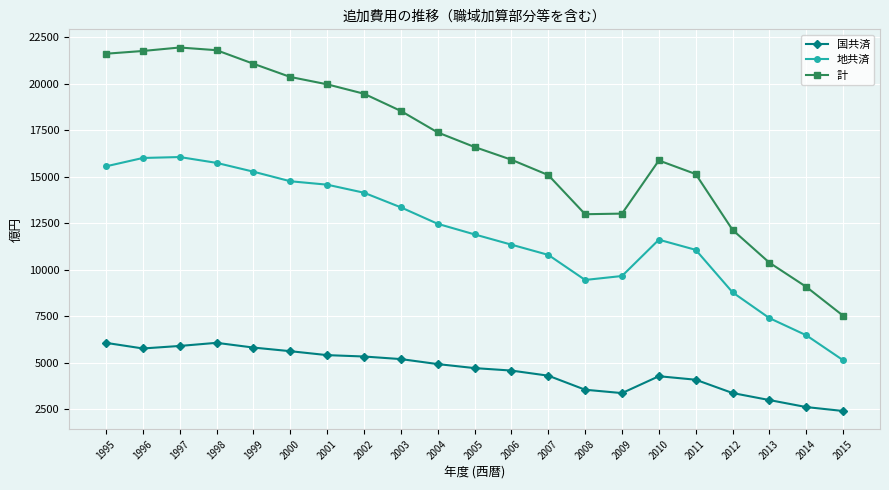

List the series in order of their overall mean, highest first.

計, 地共済, 国共済